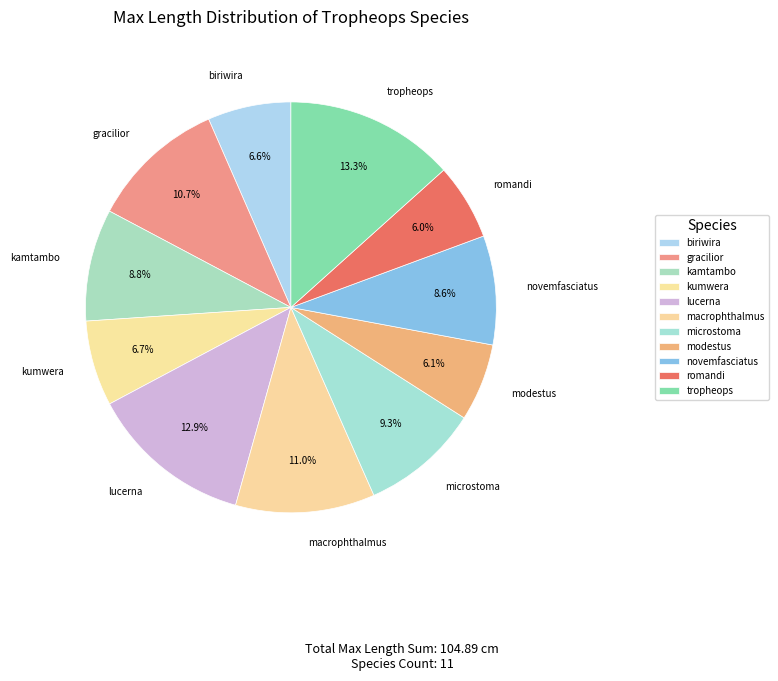

Which has a higher value, gracilior or biriwira?

gracilior